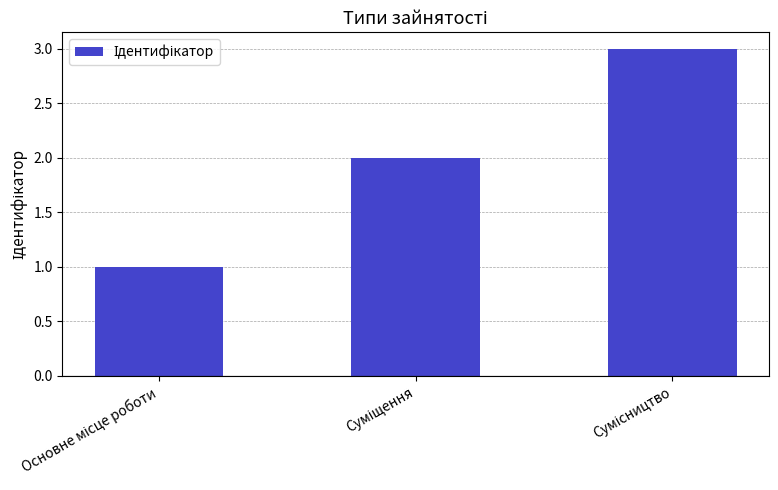

What is the greatest value displayed?

3